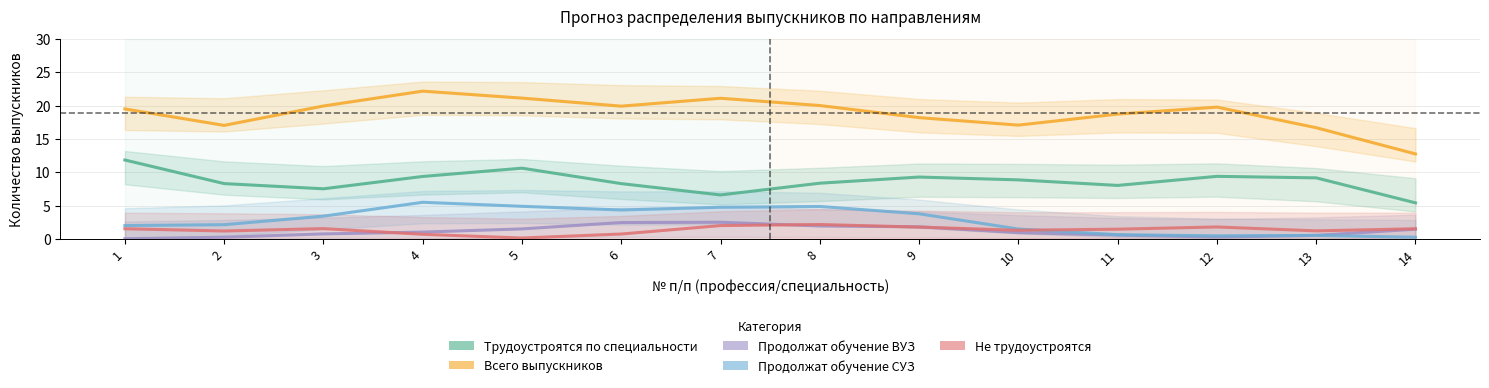

Count the number of data series in this chart.

5